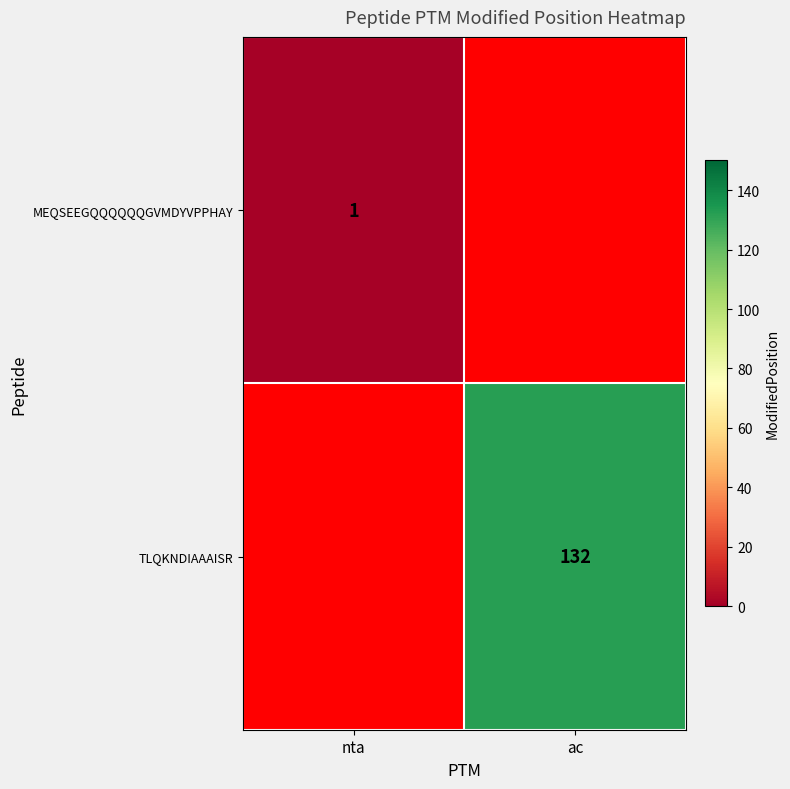

Is it true that TLQKNDIAAAISR equals 206 at ac?

False